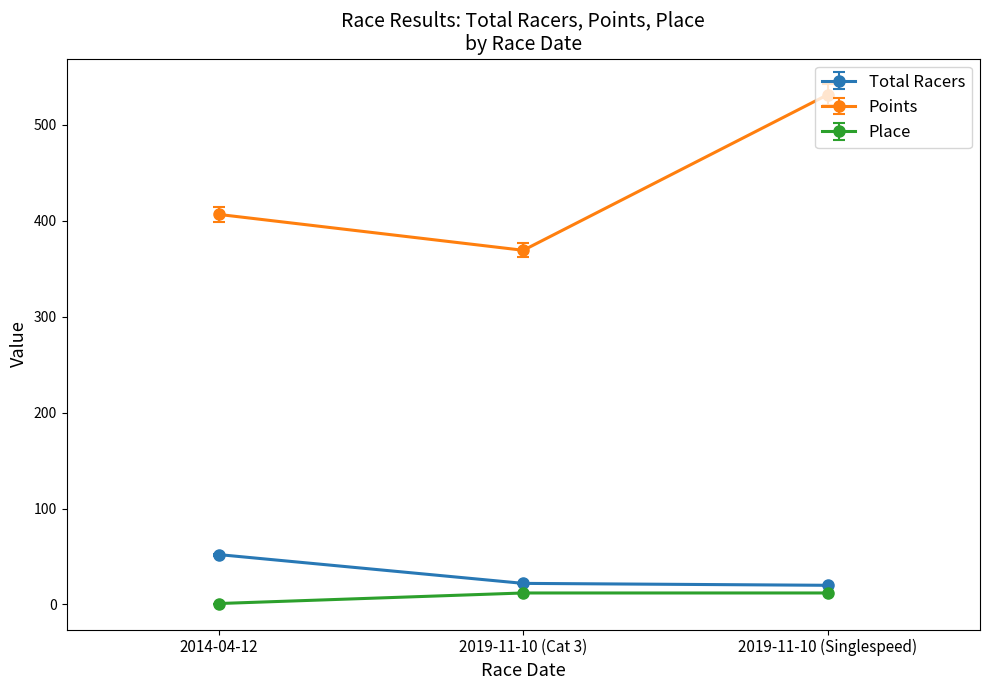

How many lines are shown in the chart?

3